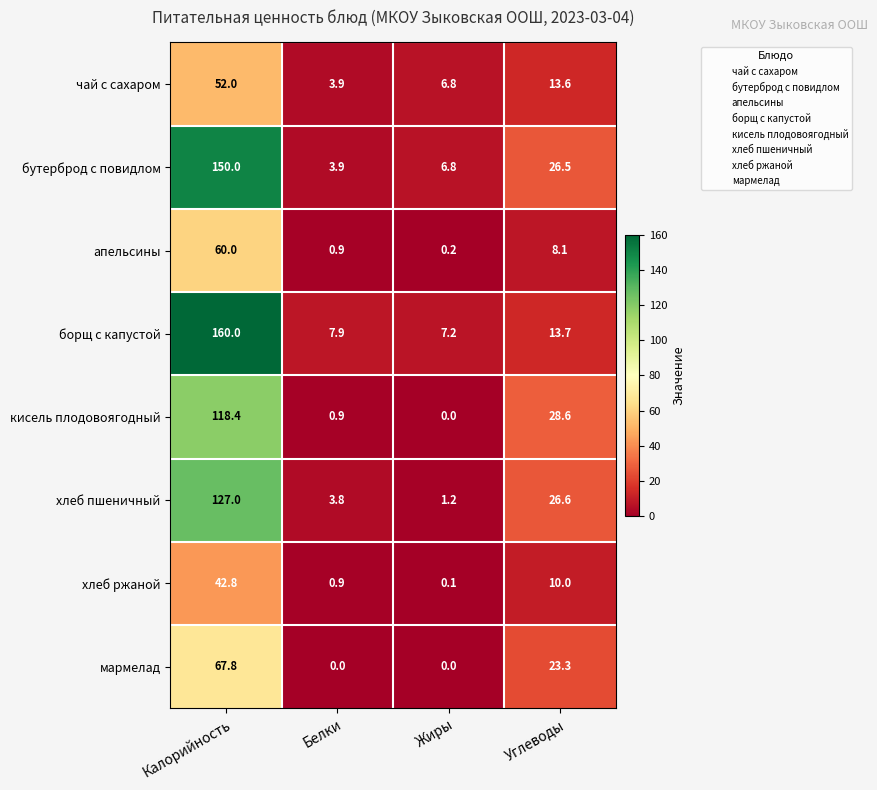

The value of хлеб пшеничный at Калорийность is 127.0. True or false?

True